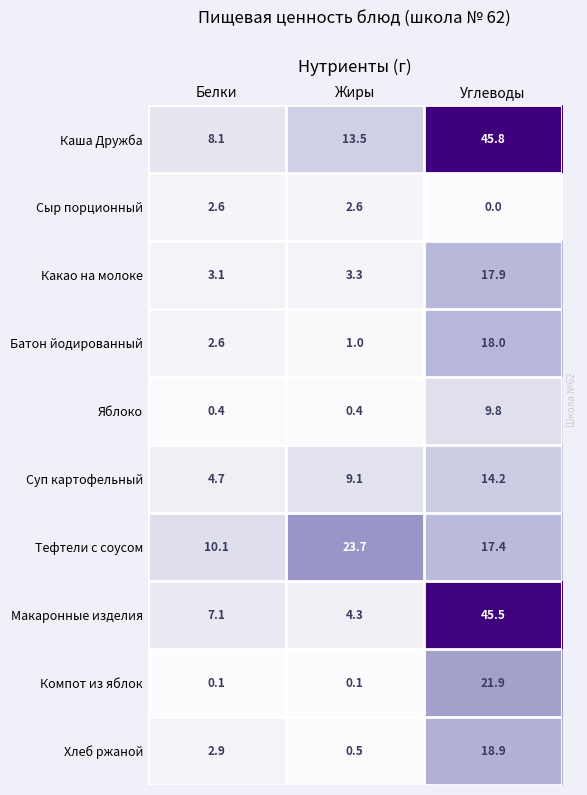

Which series has the widest spread of values?

Макаронные изделия